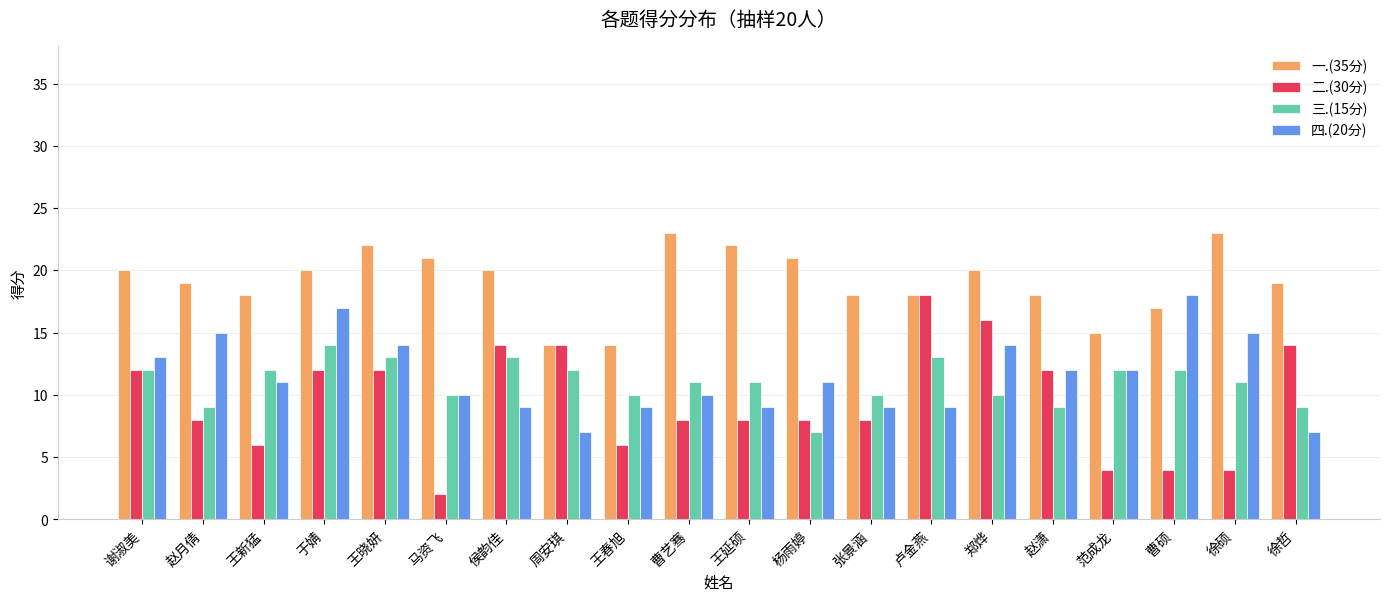

What is the maximum value for 二.(30分)?

18